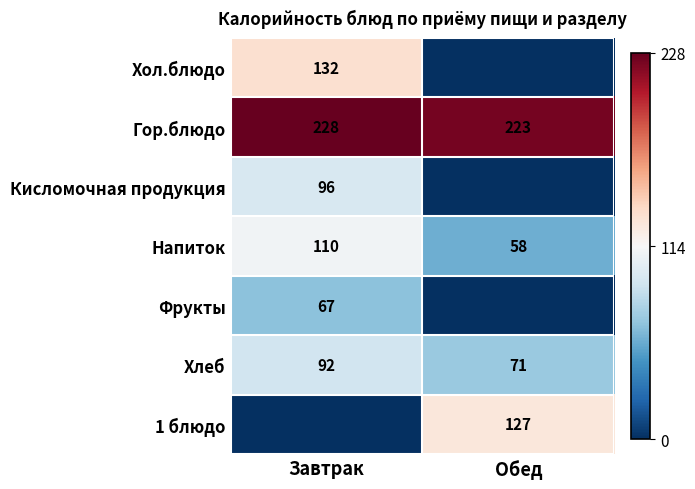

The Напиток series shows 58 at Обед. True or false?

True